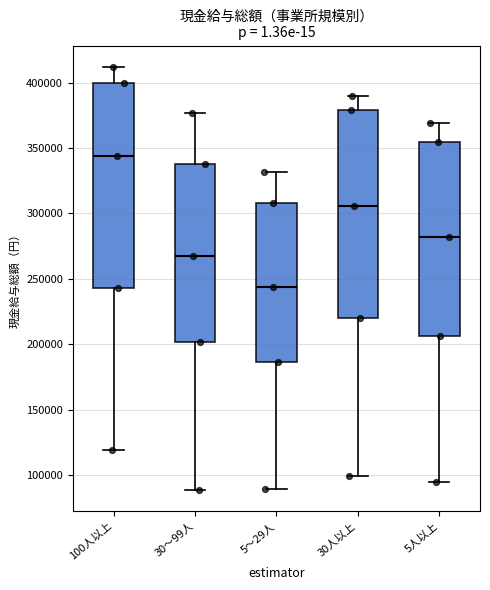

Reading left to right, transcribe this box plot: for each box, give where its median line is, the range the box spans, and where its two whiskers end, as read against the y-axis. The values are not printed on the chart, so give them approximately, as read against the axis.

100人以上: median 345000, box 245000 to 400000, whiskers 120000 to 410000
30～99人: median 270000, box 200000 to 340000, whiskers 90000 to 375000
5～29人: median 245000, box 185000 to 310000, whiskers 90000 to 330000
30人以上: median 305000, box 220000 to 380000, whiskers 100000 to 390000
5人以上: median 280000, box 205000 to 355000, whiskers 95000 to 370000